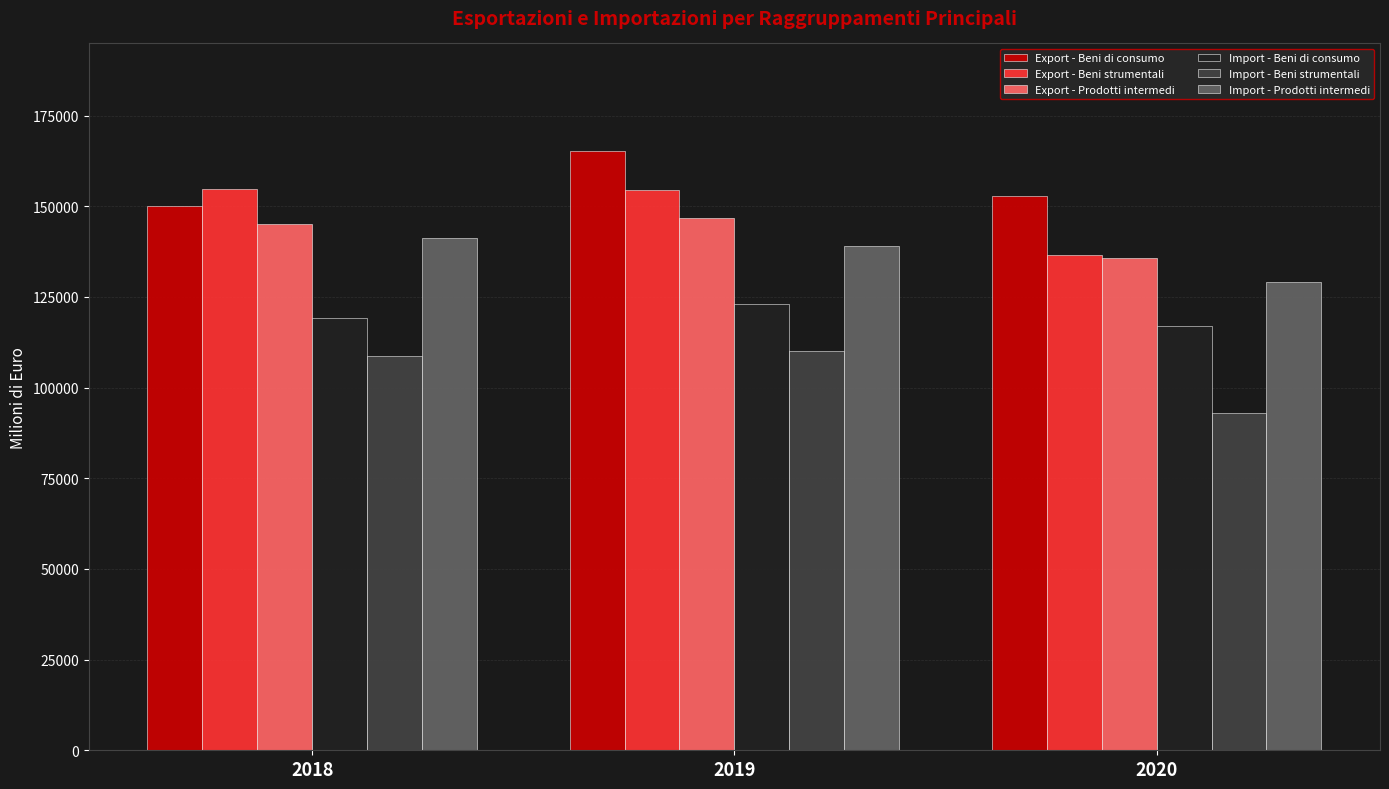

True or false: Import - Prodotti intermedi has a value of 141292.2 at 2018.

True